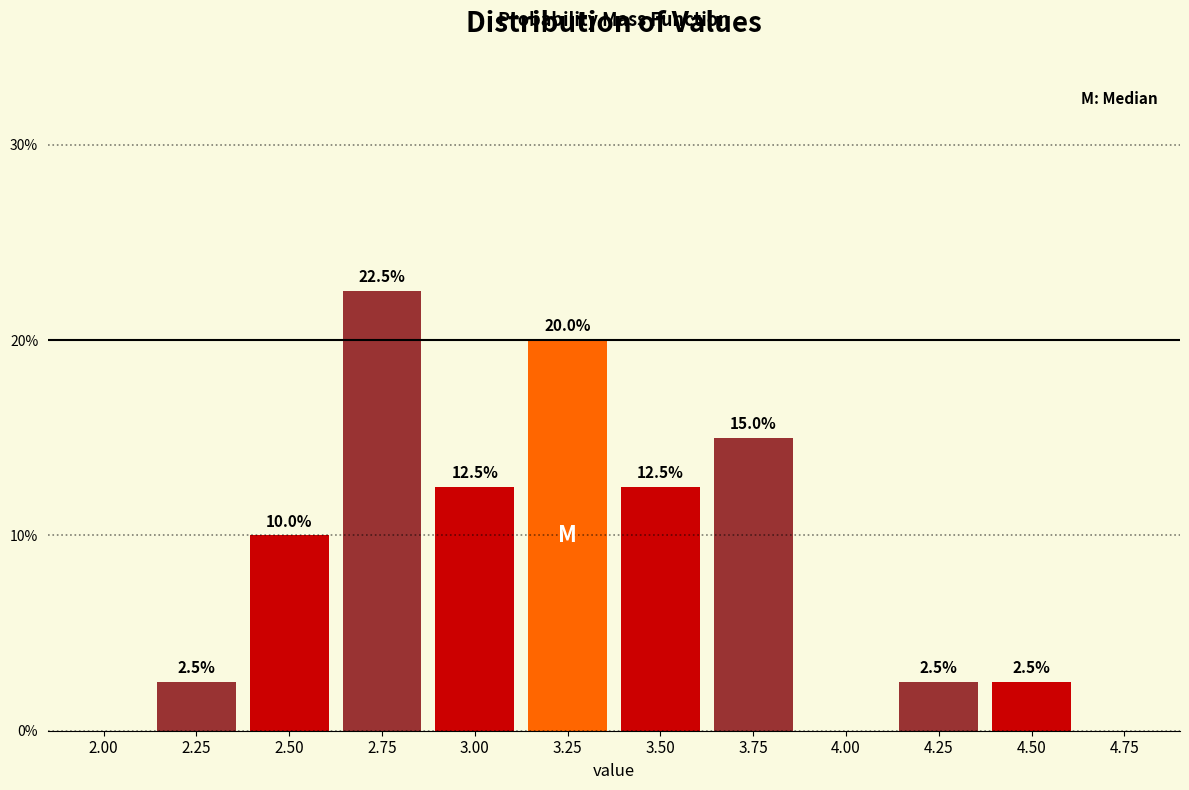

Reading left to right, extract all data points from this chart.

2.00=0.0	2.25=2.5	2.50=10.0	2.75=22.5	3.00=12.5	3.25=20.0	3.50=12.5	3.75=15.0	4.00=0.0	4.25=2.5	4.50=2.5	4.75=0.0